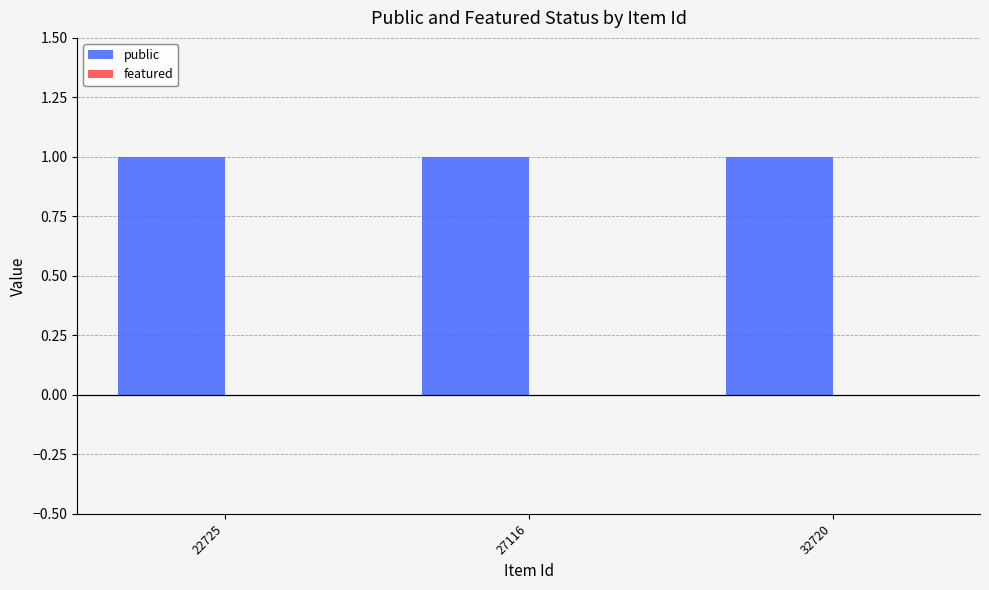

Where is public nearest to the value 1?

22725